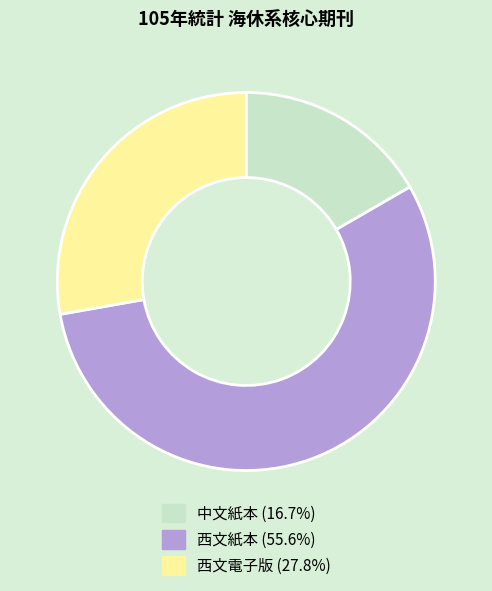

What is the ratio of the value at 西文紙本 to the value at 西文電子版?

2.0